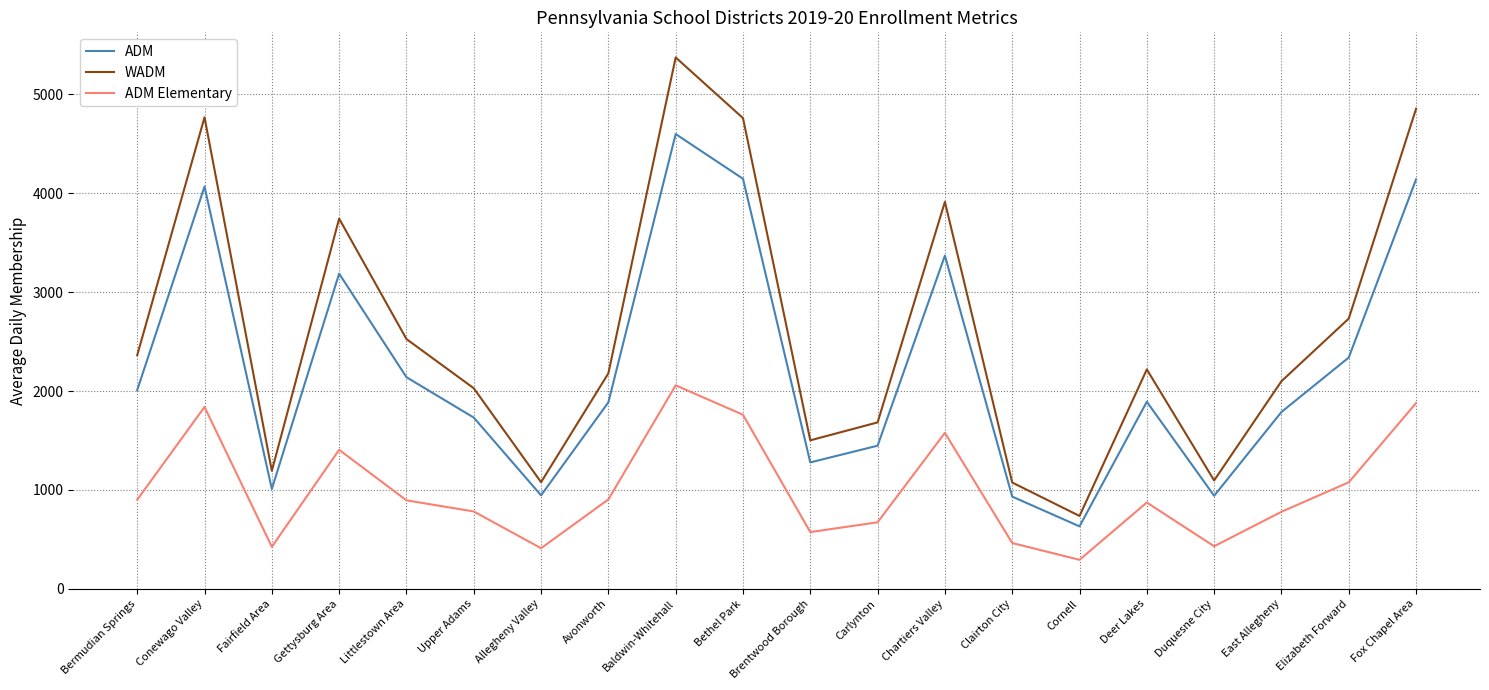

List the series in order of their peak value, lowest first.

ADM Elementary, ADM, WADM